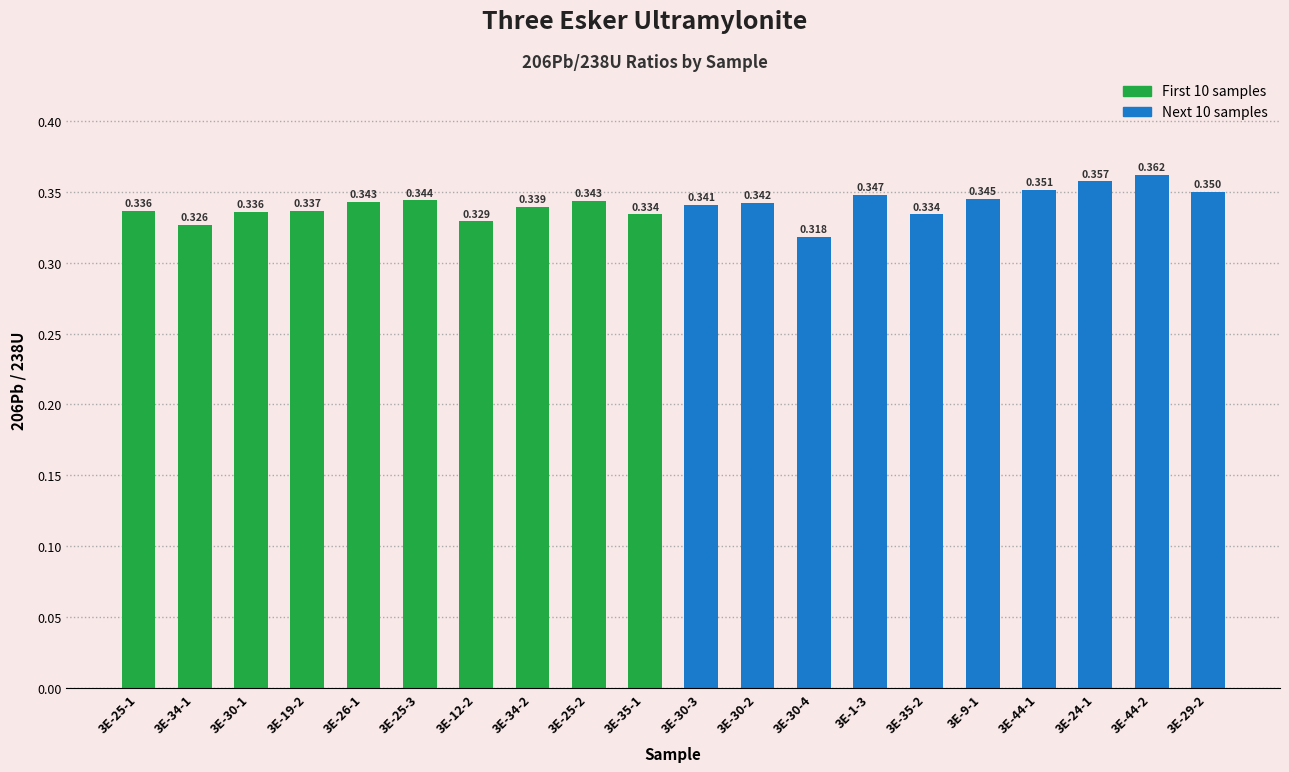

What value does the data have at 3E-24-1?

0.4